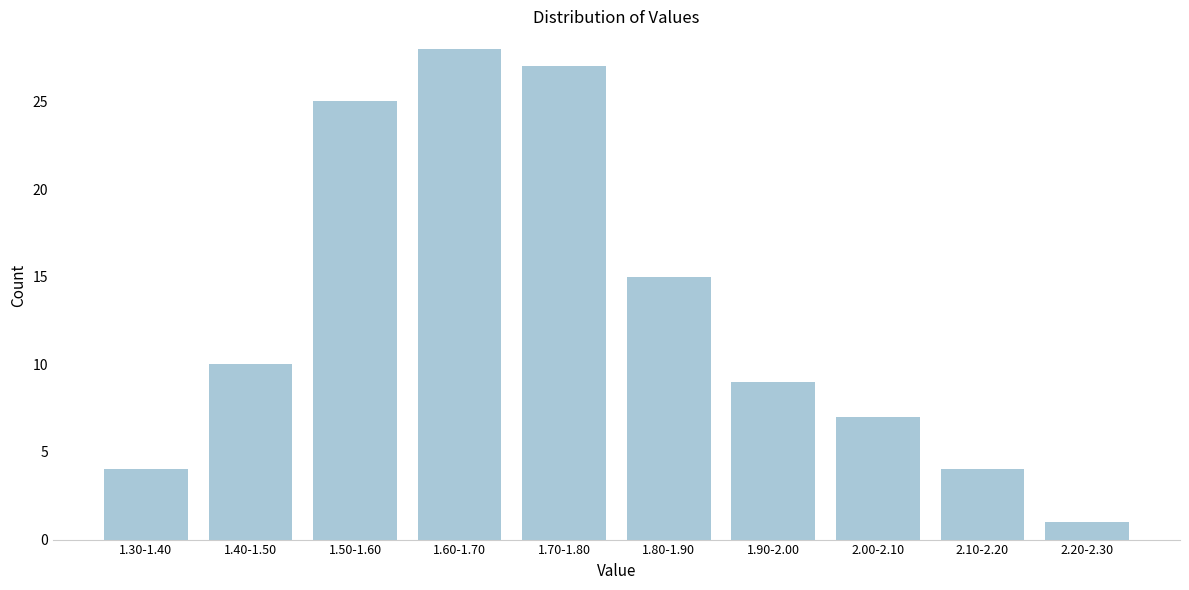

Reading left to right, transcribe all the data shown in this chart.

1.30-1.40=4	1.40-1.50=10	1.50-1.60=25	1.60-1.70=28	1.70-1.80=27	1.80-1.90=15	1.90-2.00=9	2.00-2.10=7	2.10-2.20=4	2.20-2.30=1